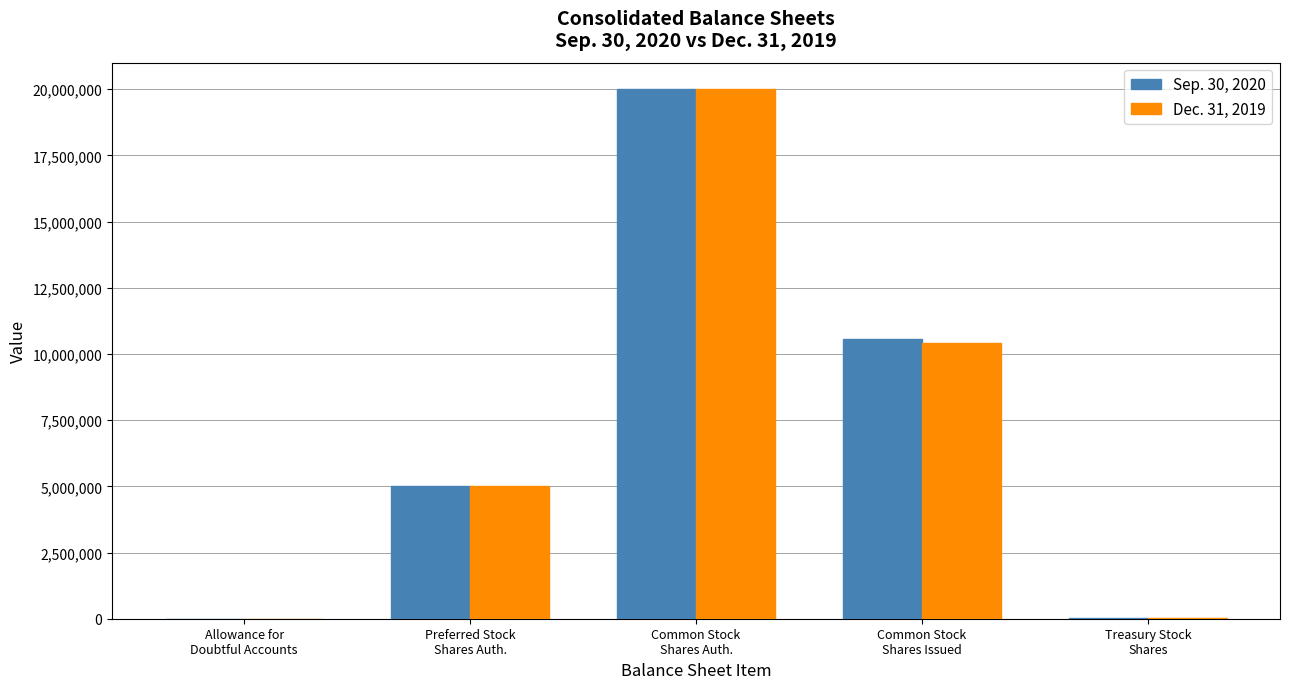

Count the number of categories in the chart.

5